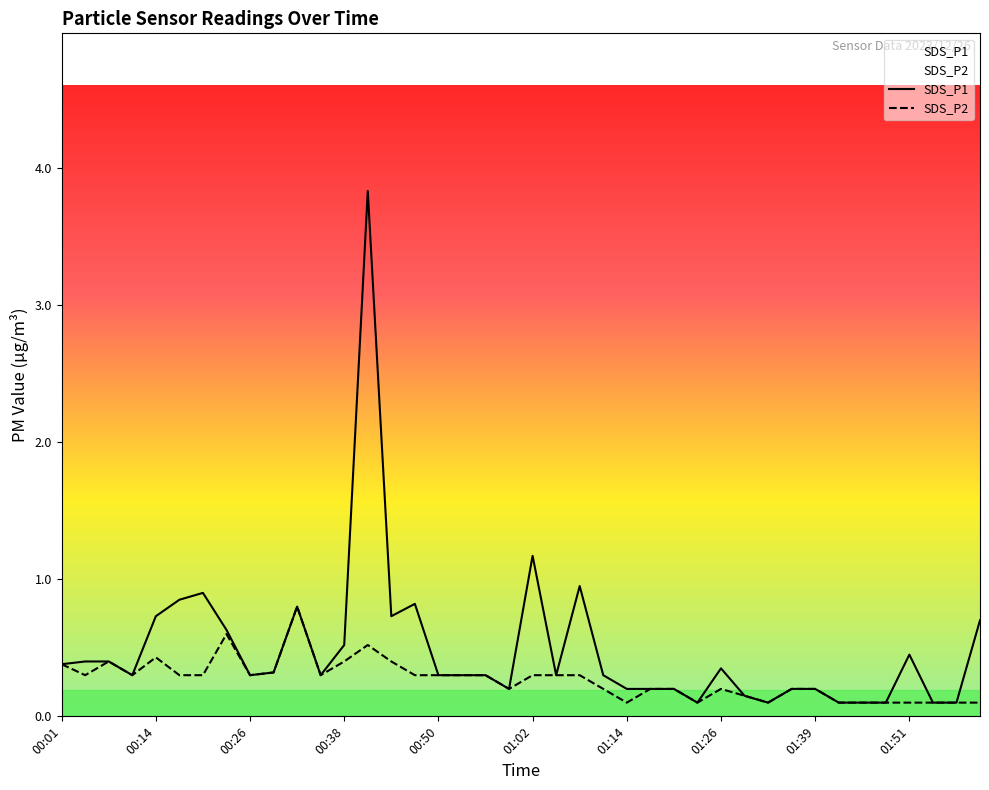

Which series has the largest range (max minus min)?

SDS_P1